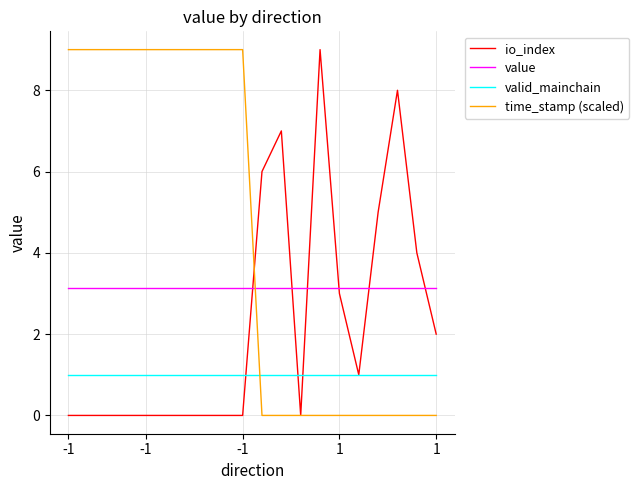

What is the maximum value for valid_mainchain?

1.0